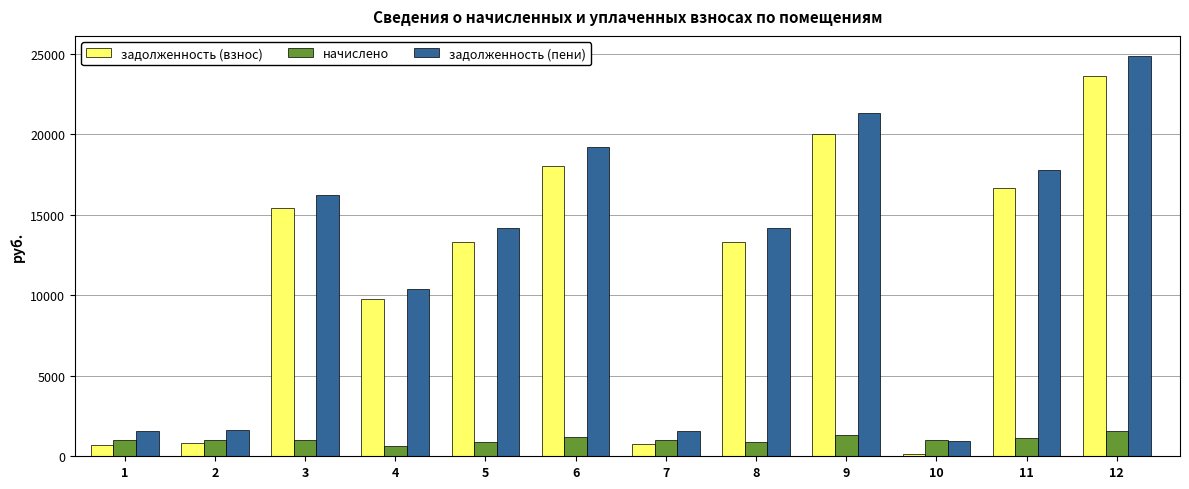

How many bars are there in each group?

3